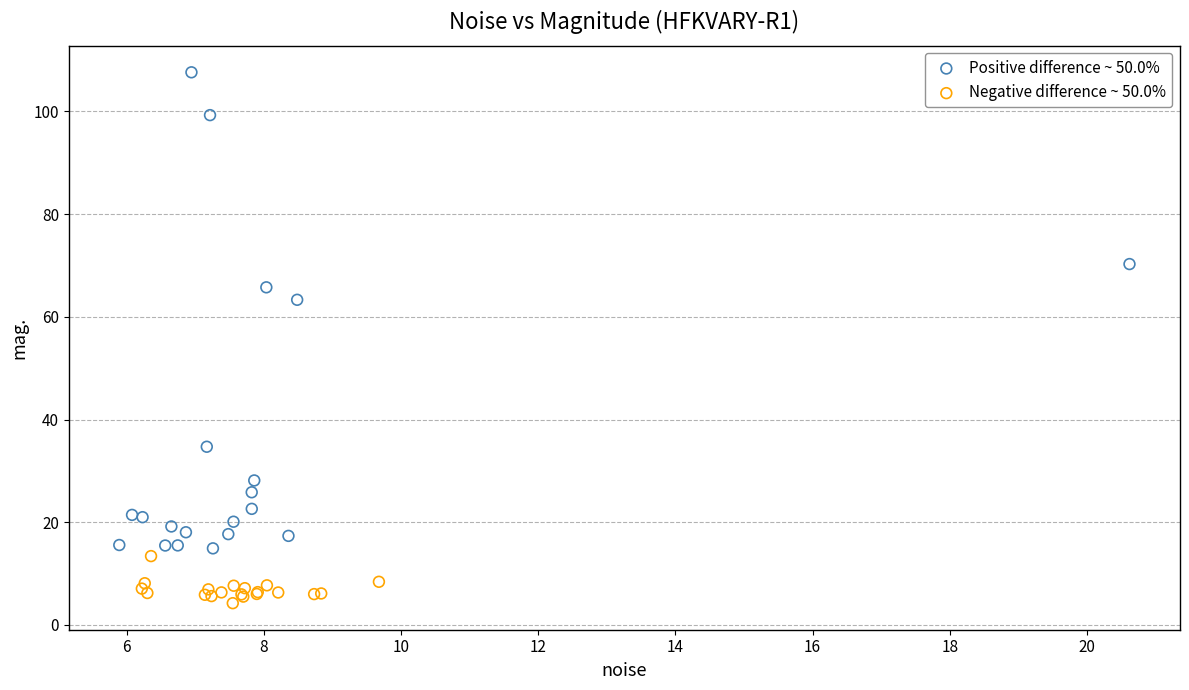

What are all the series names shown in the legend?

Positive difference ~ 50.0%, Negative difference ~ 50.0%